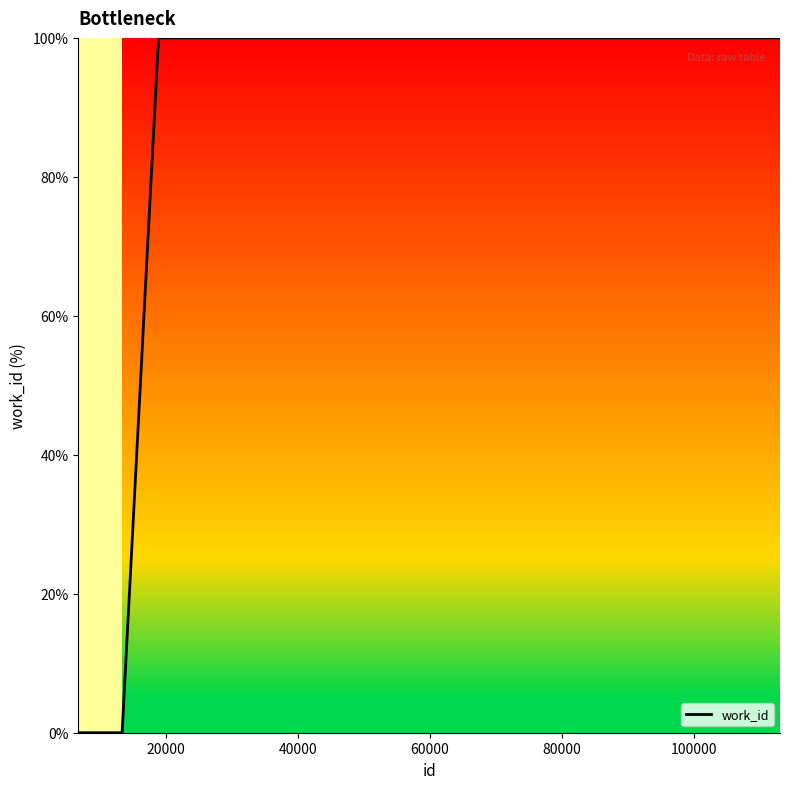

What is the difference between the maximum and minimum values?

100.0